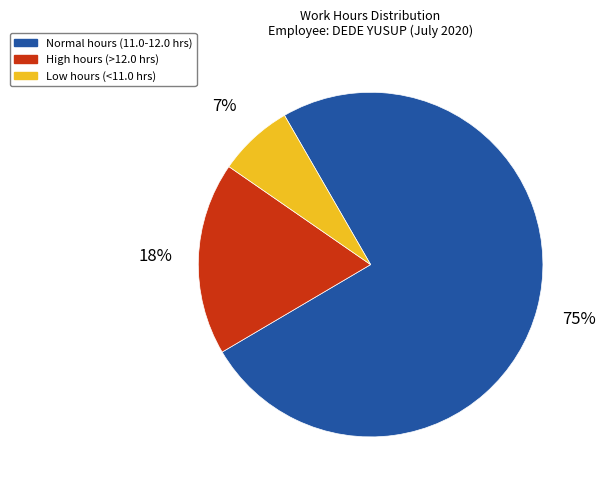

To the nearest percent, what is the average slice percentage?

33%